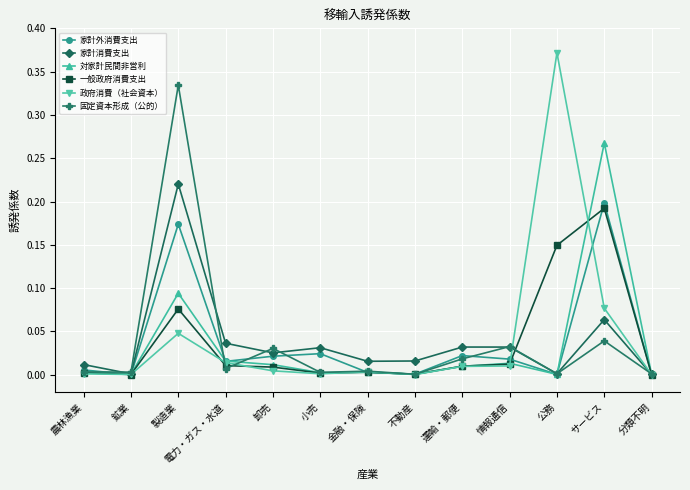

Which series has the widest spread of values?

政府消費（社会資本）